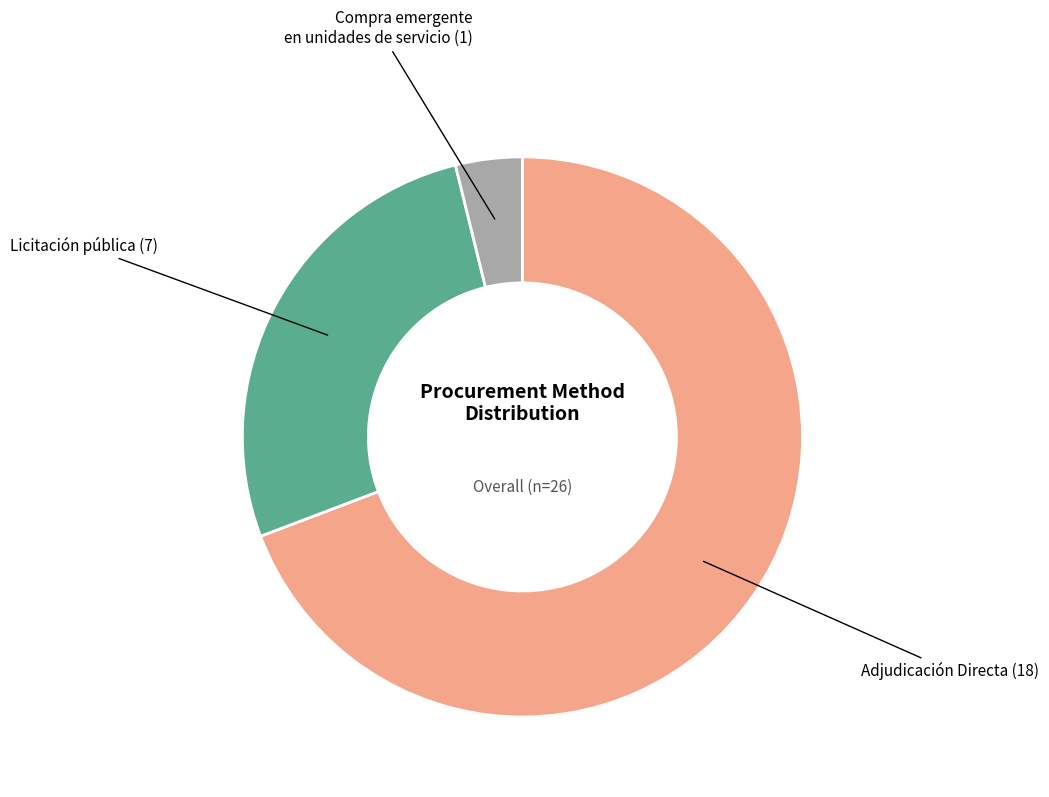

Is there a majority slice in this chart?

Yes